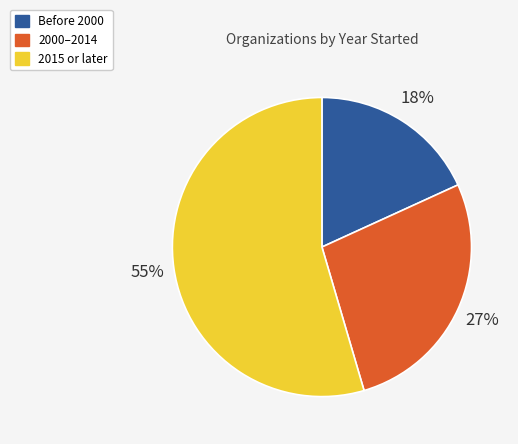

To the nearest percent, what is the average slice percentage?

33%